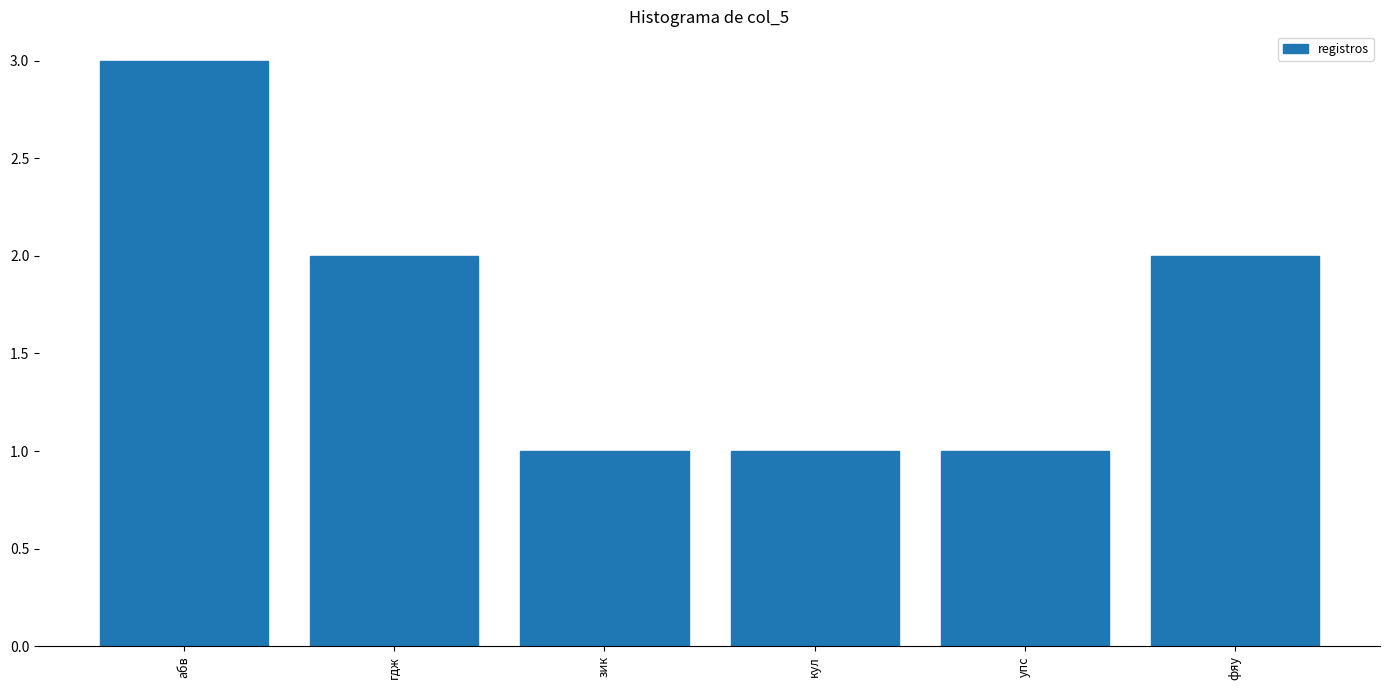

Reading left to right, extract all data points from this chart.

3	2	1	1	1	2